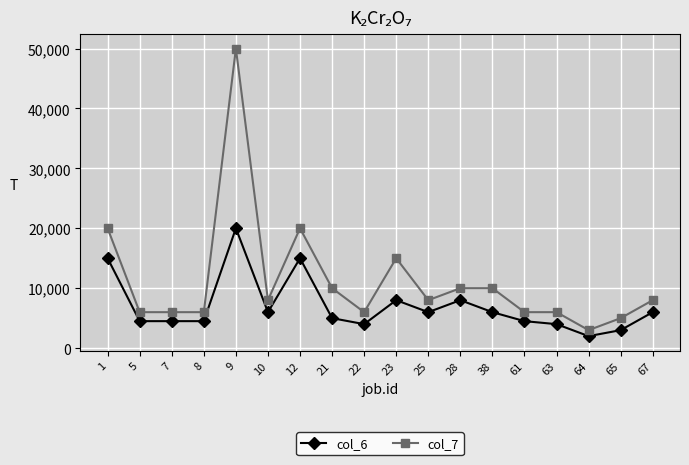

Rank the series by their maximum value, from highest to lowest.

col_7, col_6